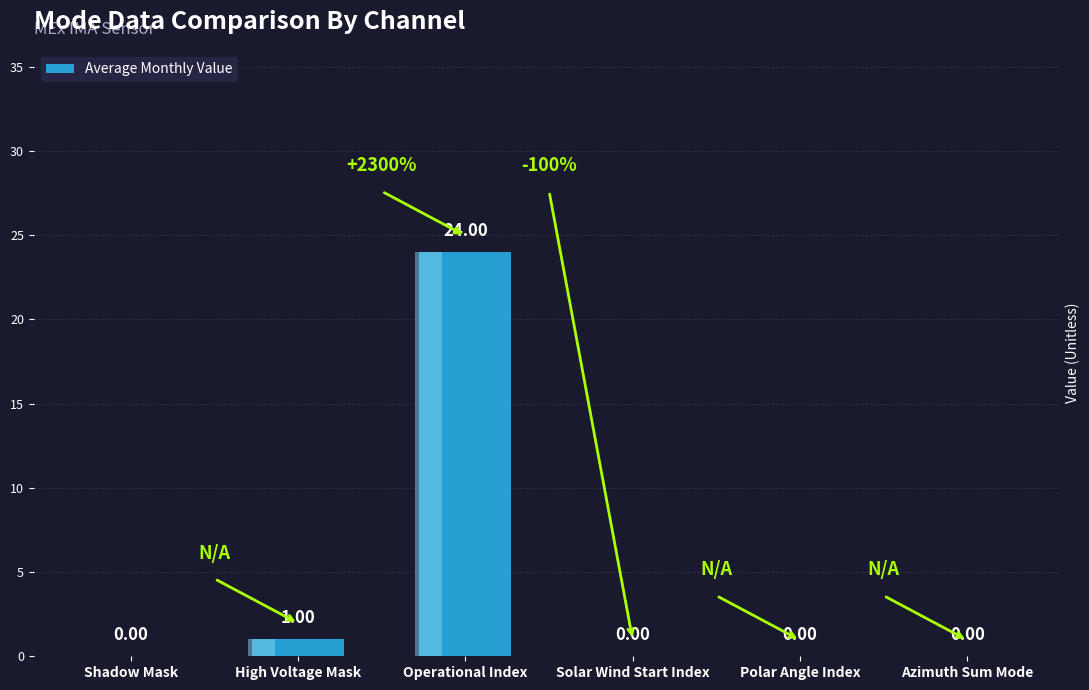

How many positive values are there?

2